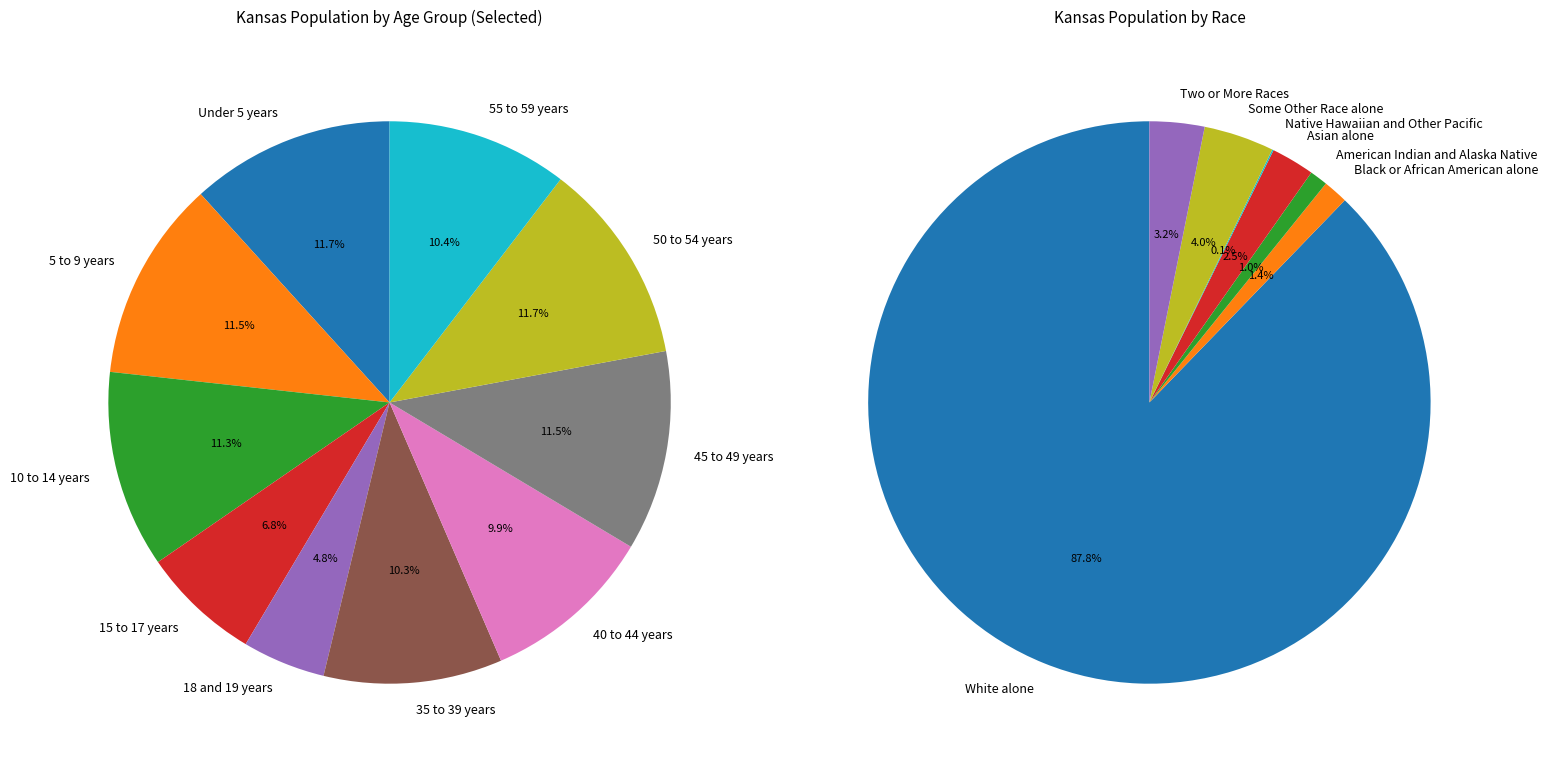

True or false: 45 to 49 years accounts for 1% of the total.

False